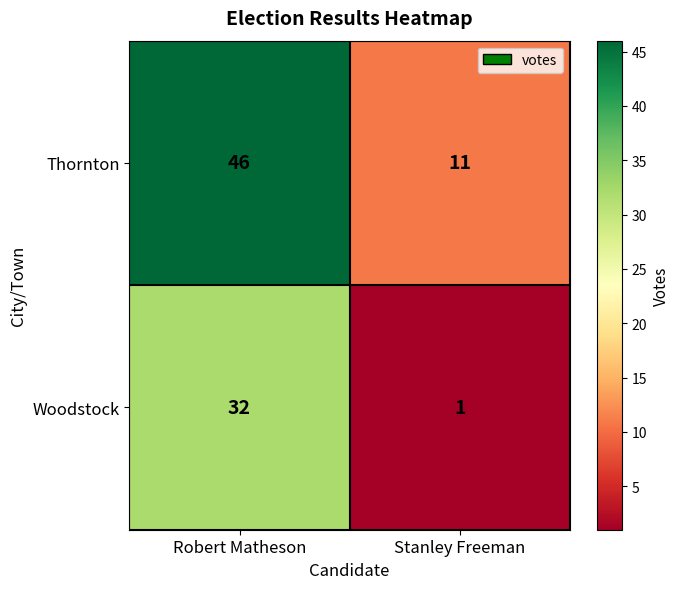

Which series changed the most between Robert Matheson and Stanley Freeman?

Thornton